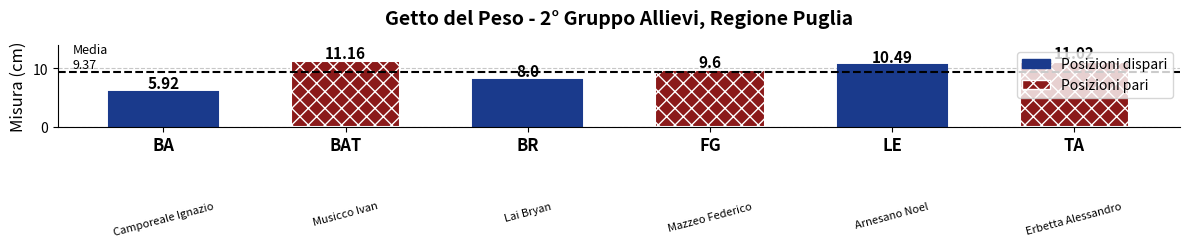

What is the sum of all values?

56.2